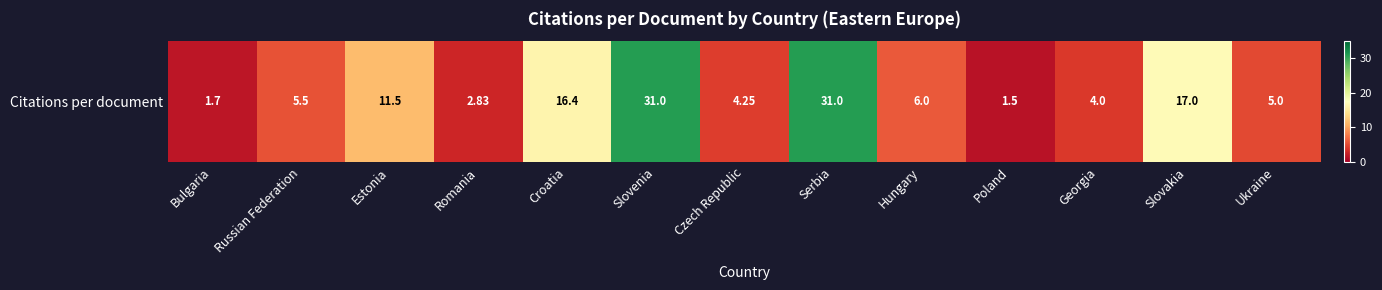

What is the difference between the values at Slovakia and Romania?

14.2